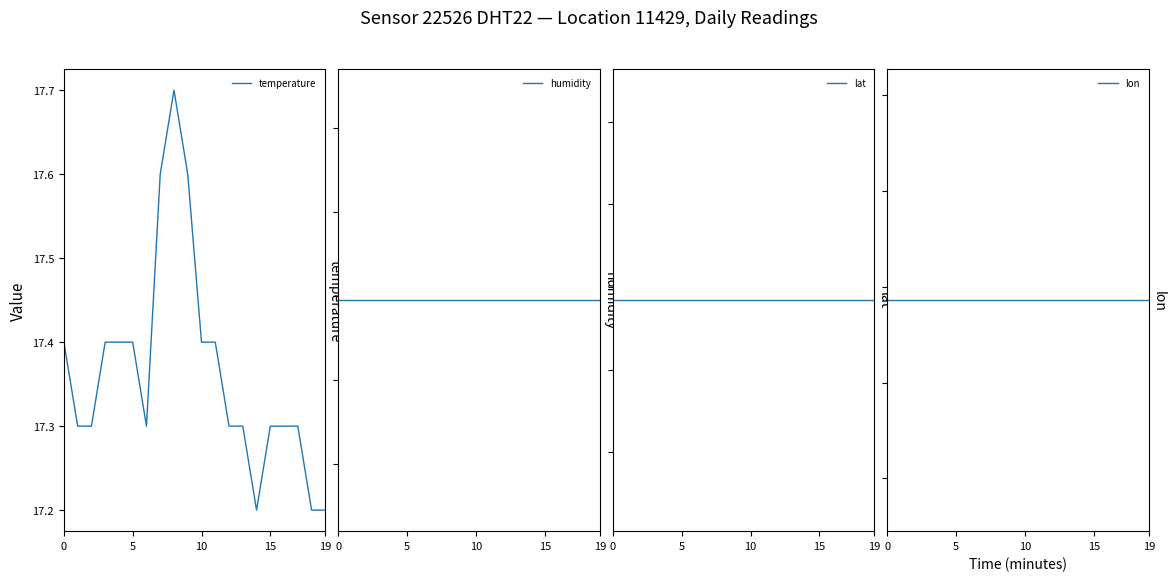

What are all the series names shown in the legend?

temperature, humidity, lat, lon